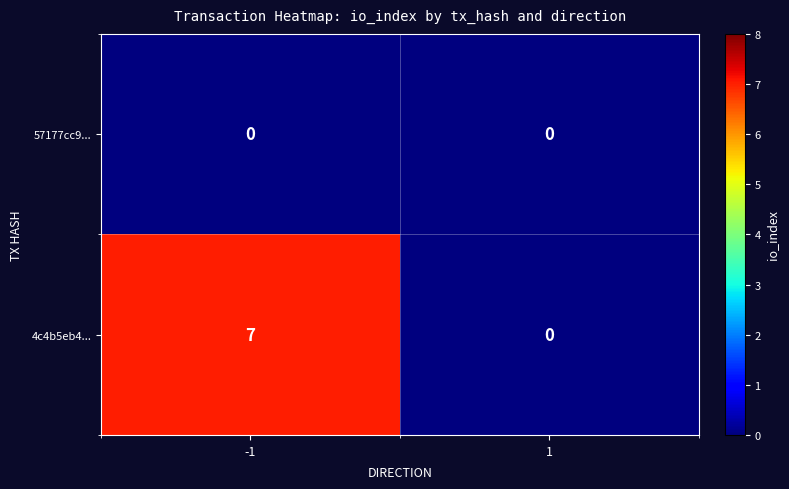

How many distinct data groups are displayed?

2